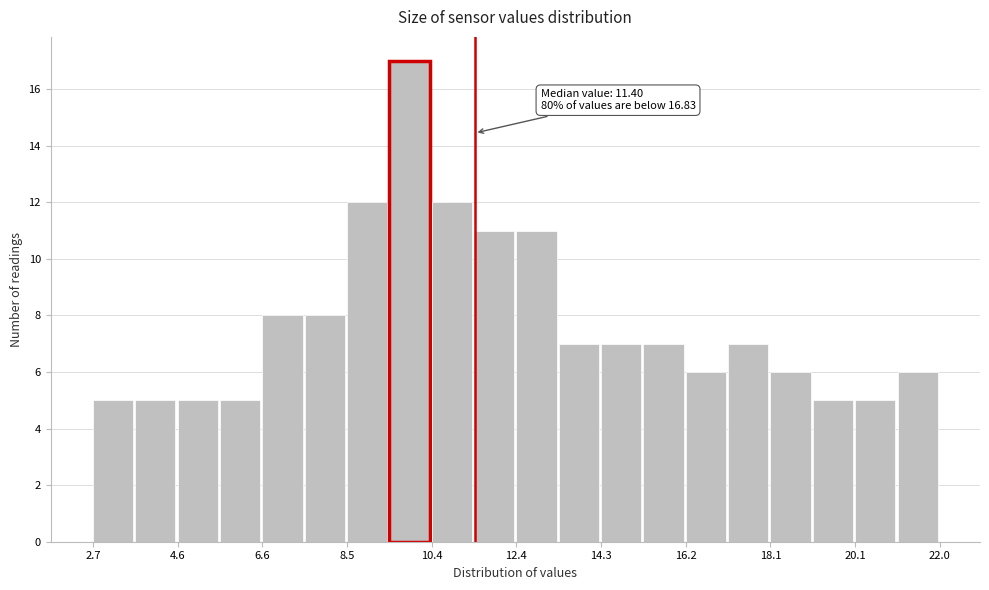

Which range on the x-axis has the tallest bar?

9.4 to 10.4